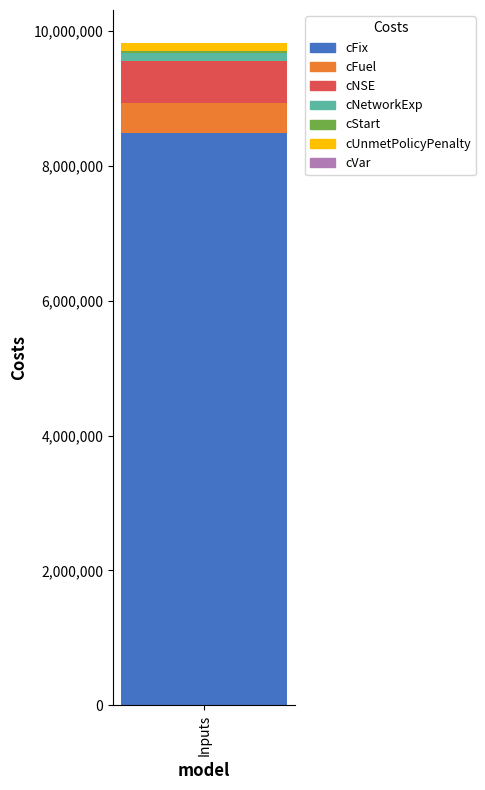

What is the highest value of the cFix series?

8488212